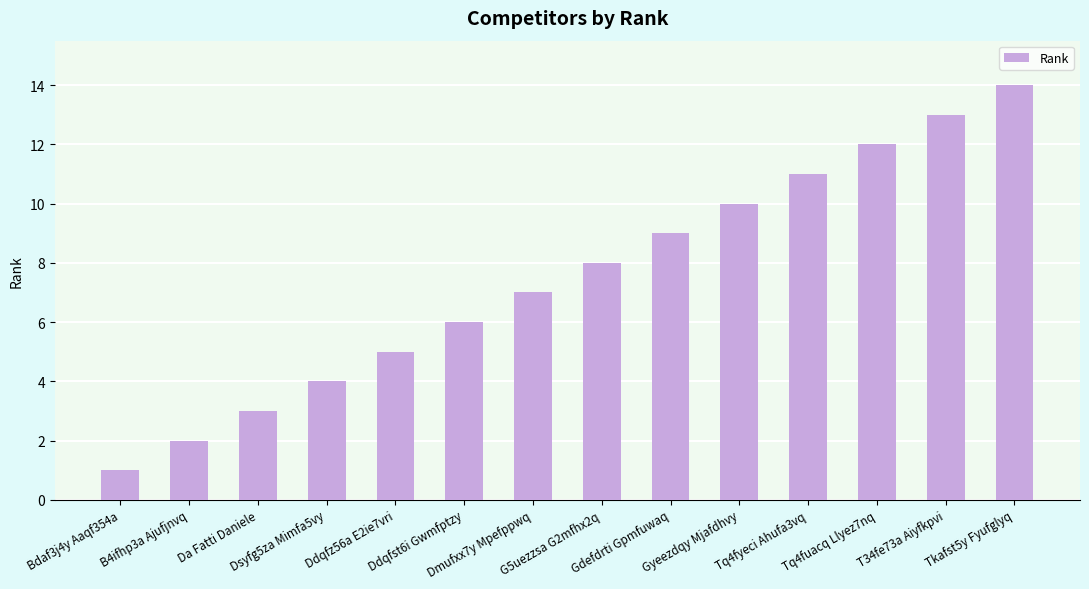

What is the difference between the maximum and minimum values?

13